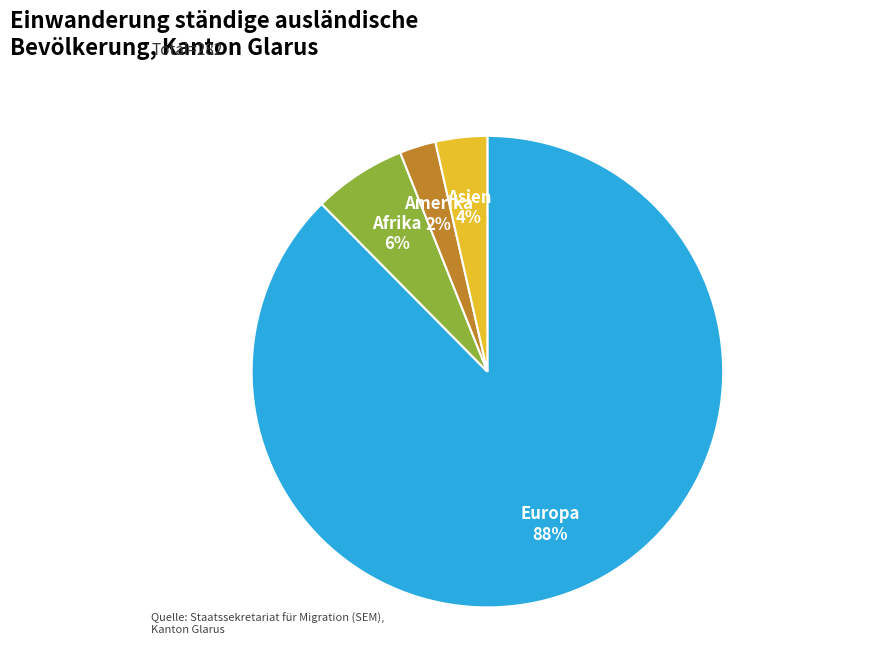

Is there a majority slice in this chart?

Yes